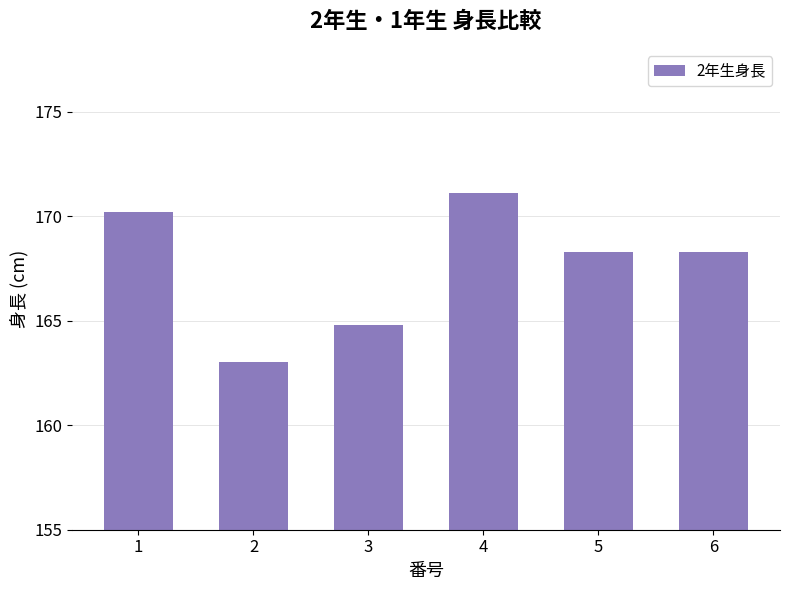

Count the number of data series in this chart.

1